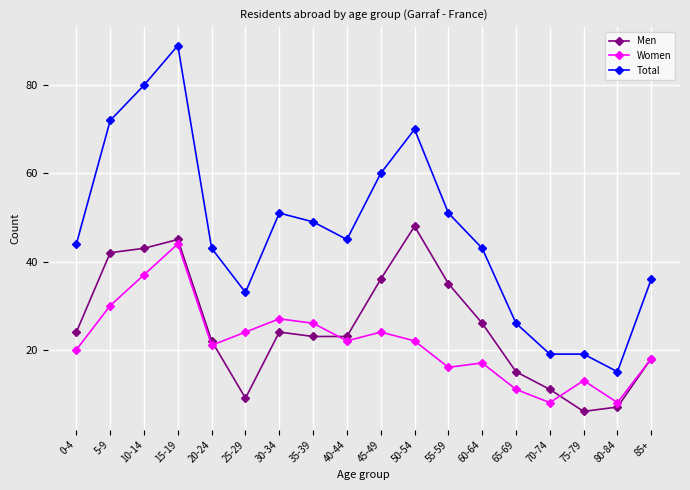

True or false: Women has a value of 20 at 5-9.

False